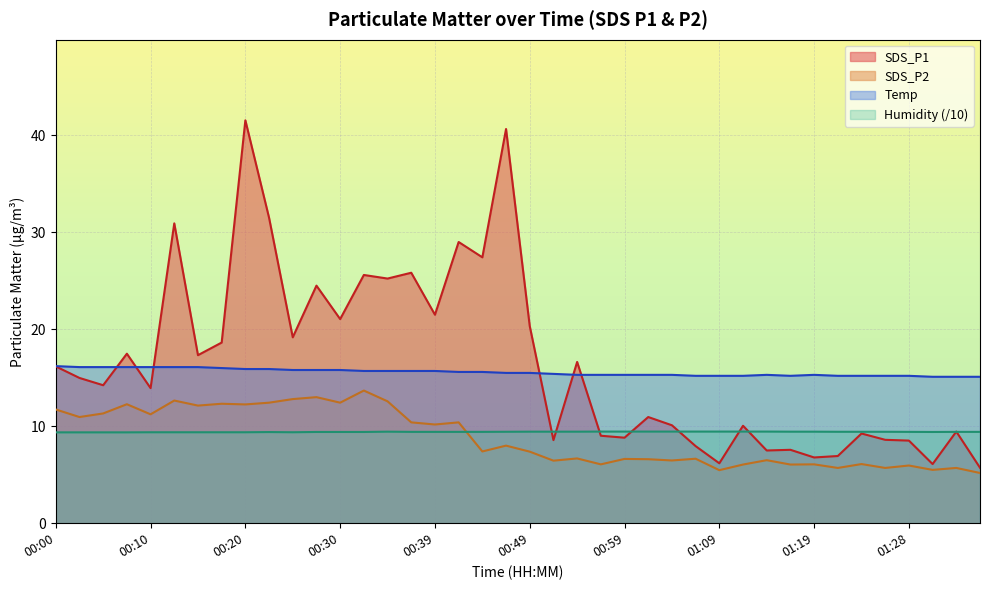

True or false: SDS_P1 has a value of 13.9 at 00:10.

True